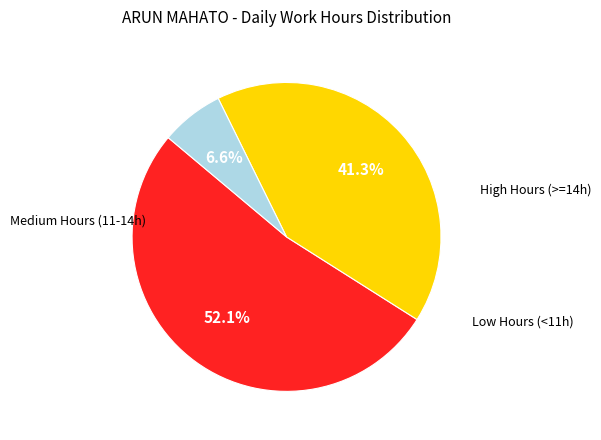

Is there a majority slice in this chart?

Yes